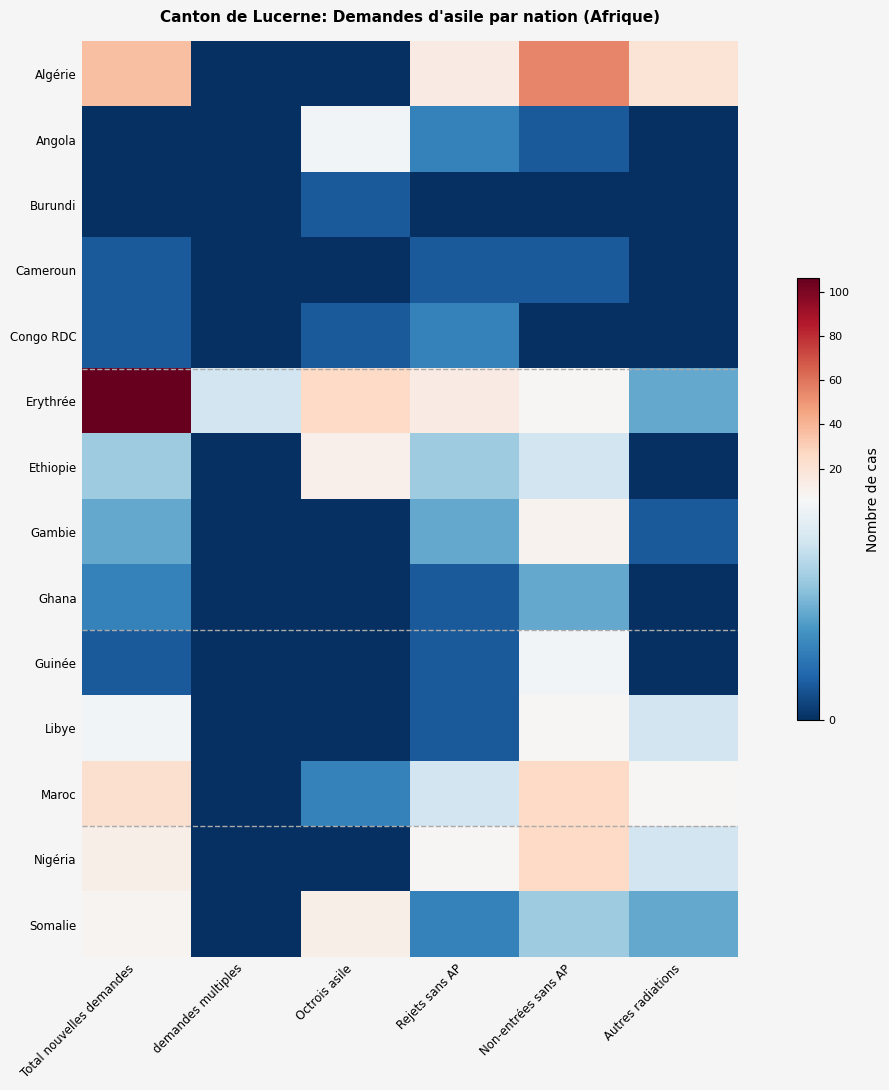

What is the difference between the highest and lowest values at Octrois asile?

26